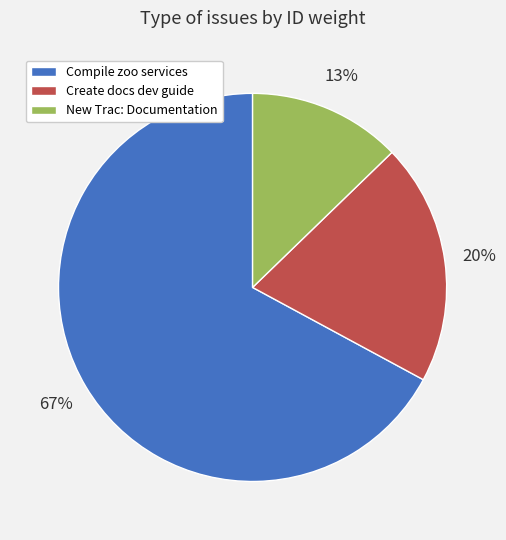

Count the number of slices in the pie.

3